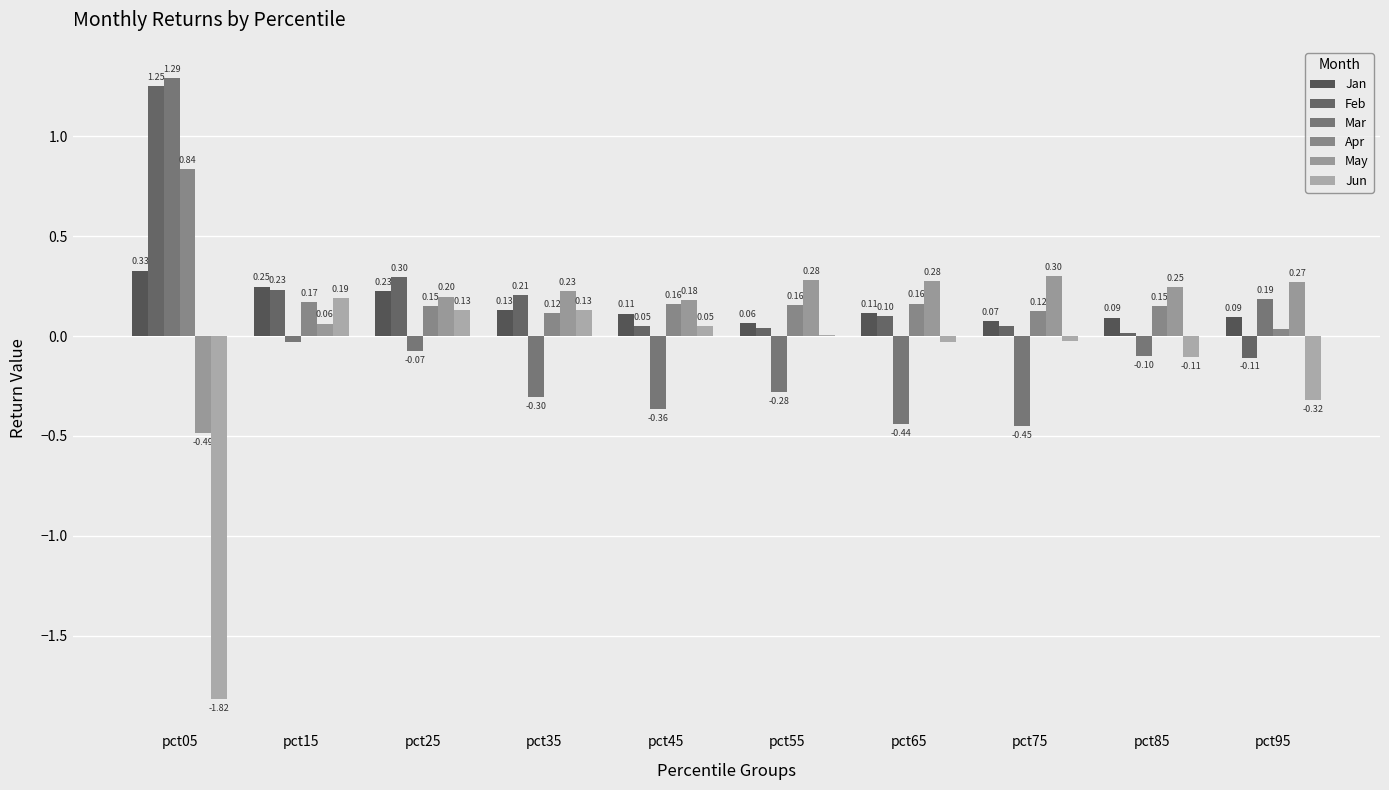

Is it true that Feb equals 0.1 at pct65?

True